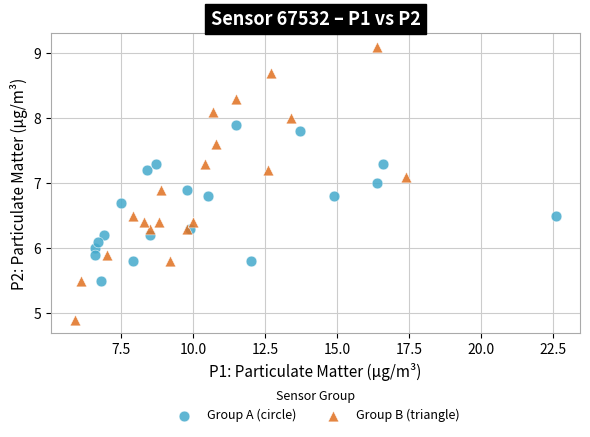

Which series contains the highest Y value?

Group B (triangle)